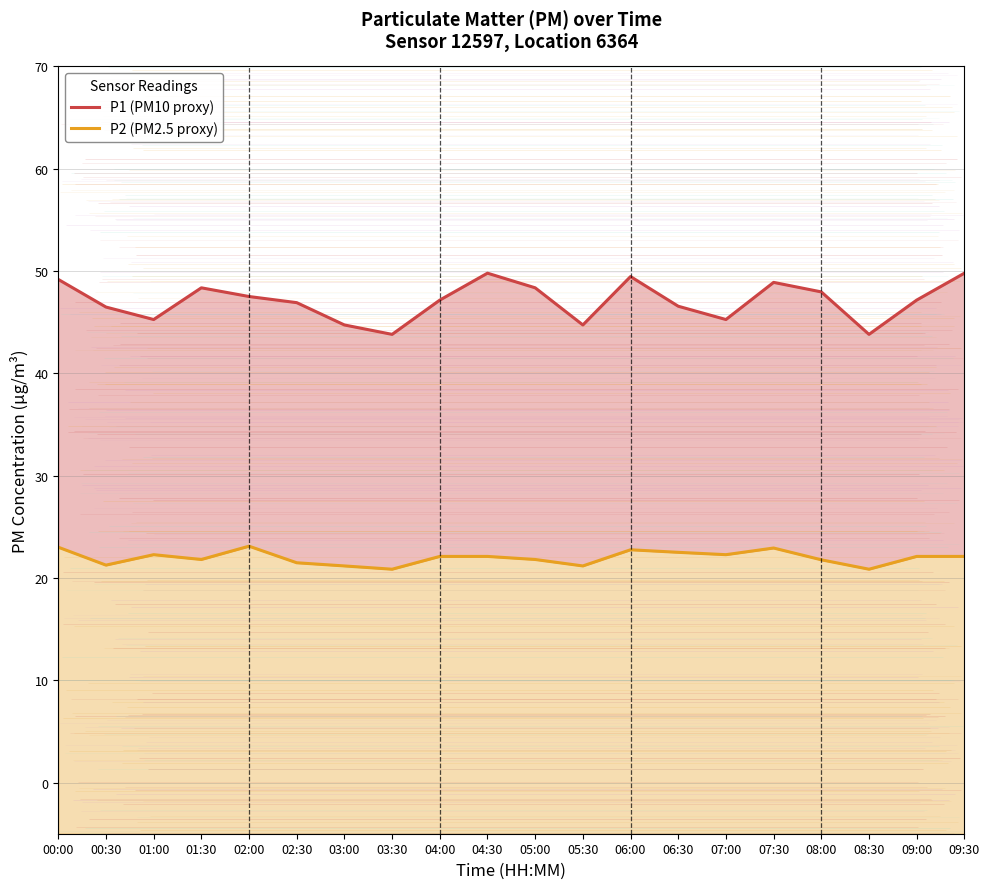

At which label does P2 (PM2.5 proxy) first exceed 22?

00:00